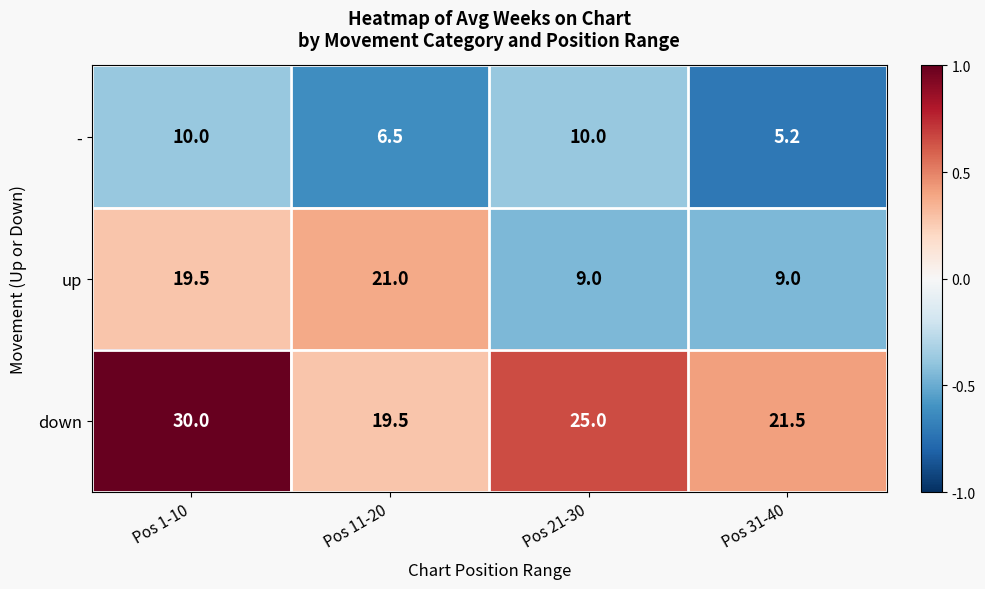

Count the number of data series in this chart.

3